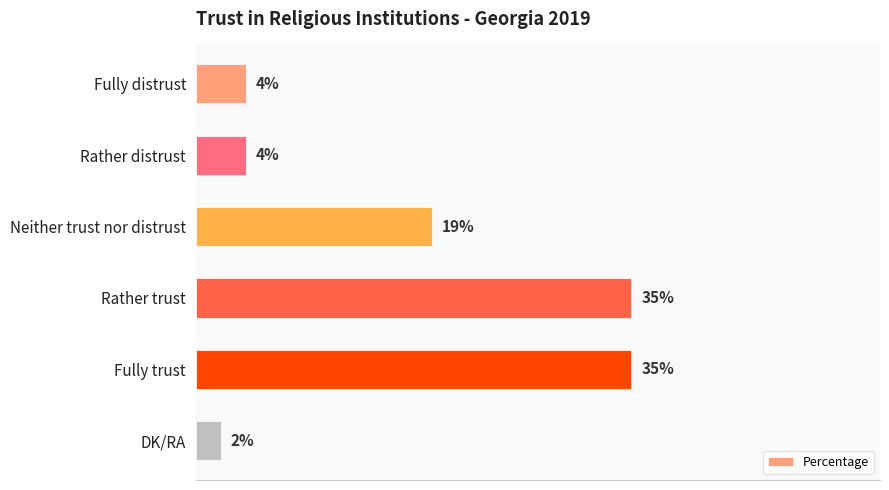

Between Neither trust nor distrust and DK/RA, which is larger?

Neither trust nor distrust